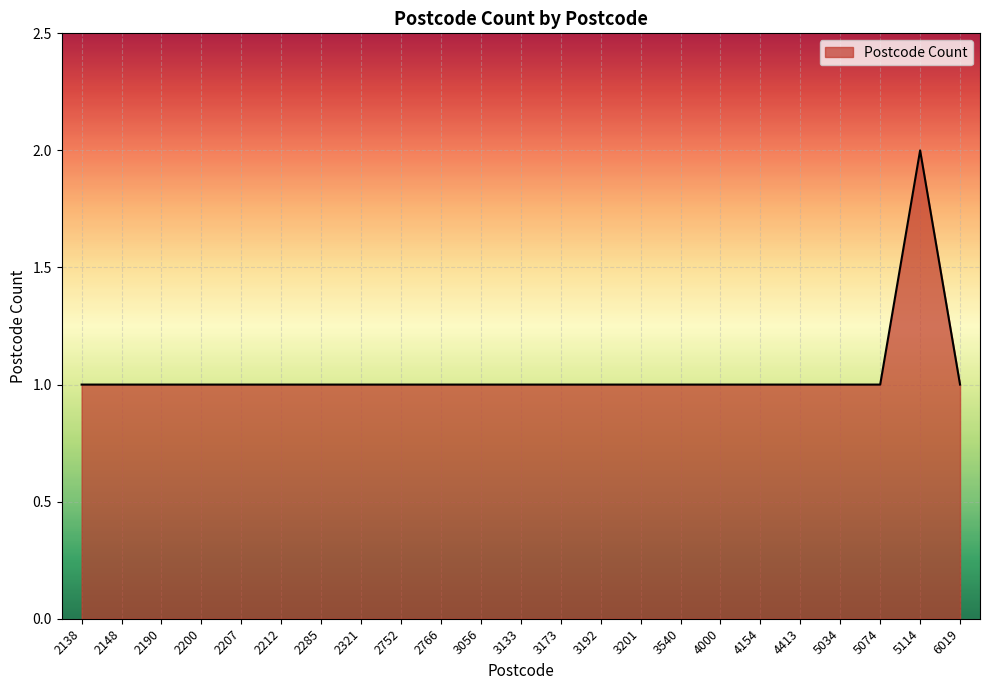

What is the minimum value shown in the chart?

1